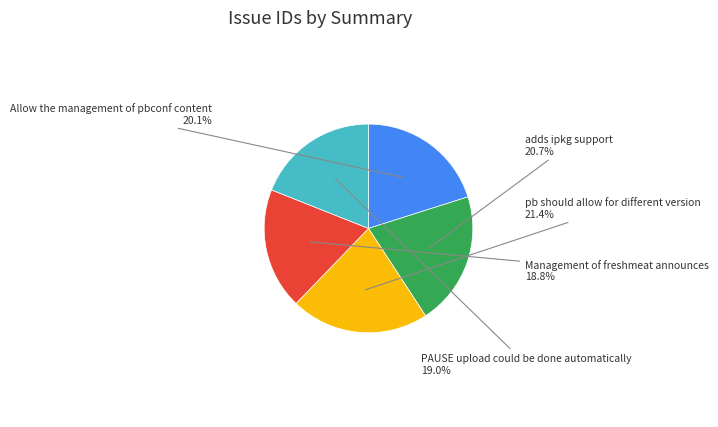

To the nearest percent, what is the difference between the adds ipkg support and pb should allow for different version slice percentages?

1%